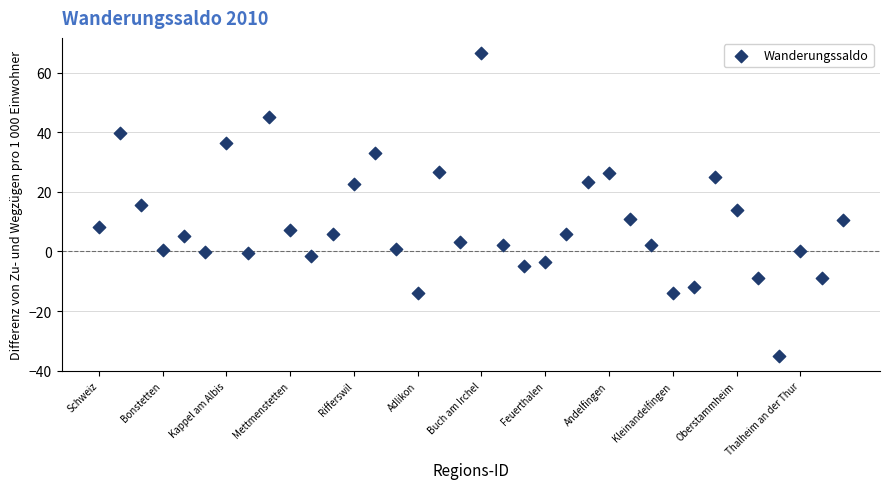

What is the range of Y values (max minus min)?

101.5